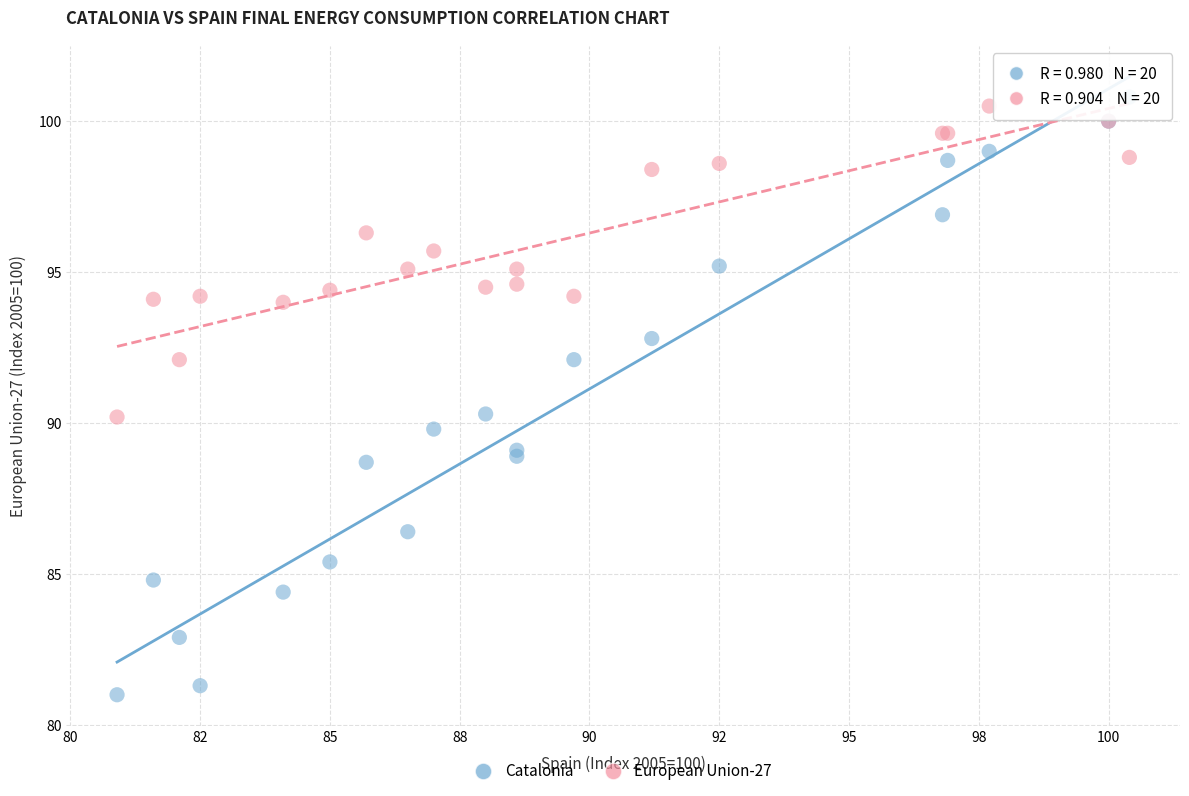

Which series contains the lowest Y value?

Catalonia